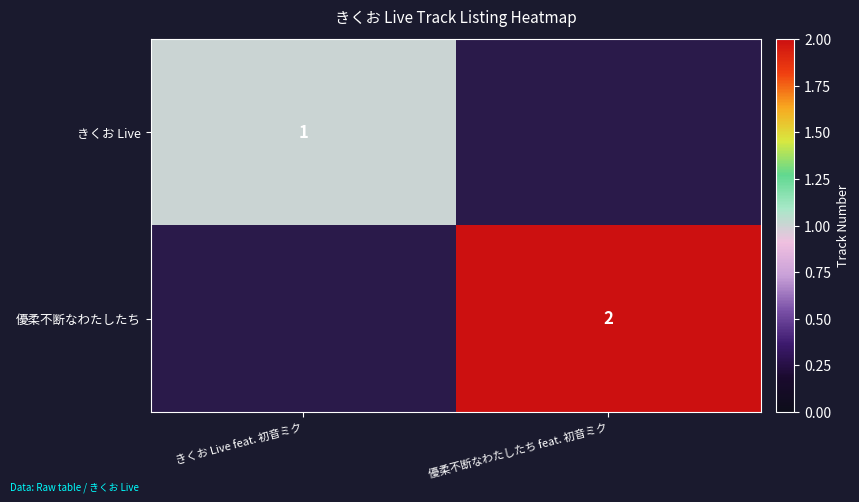

The value of きくお Live at きくお Live feat. 初音ミク is 0. True or false?

False